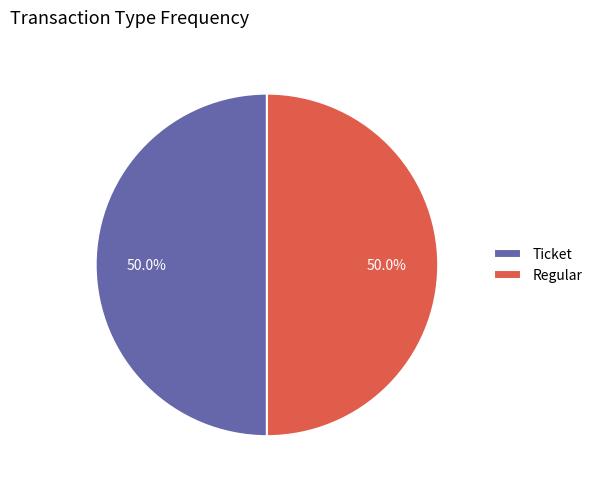

To the nearest percent, what is the average slice percentage?

50%